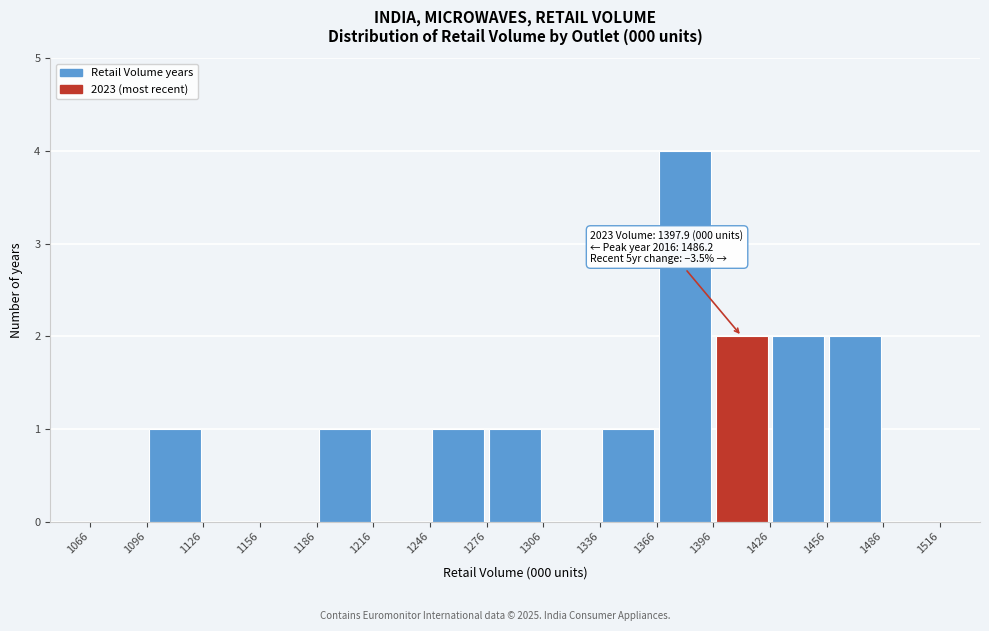

Which range on the x-axis has the tallest bar?

1366 to 1396